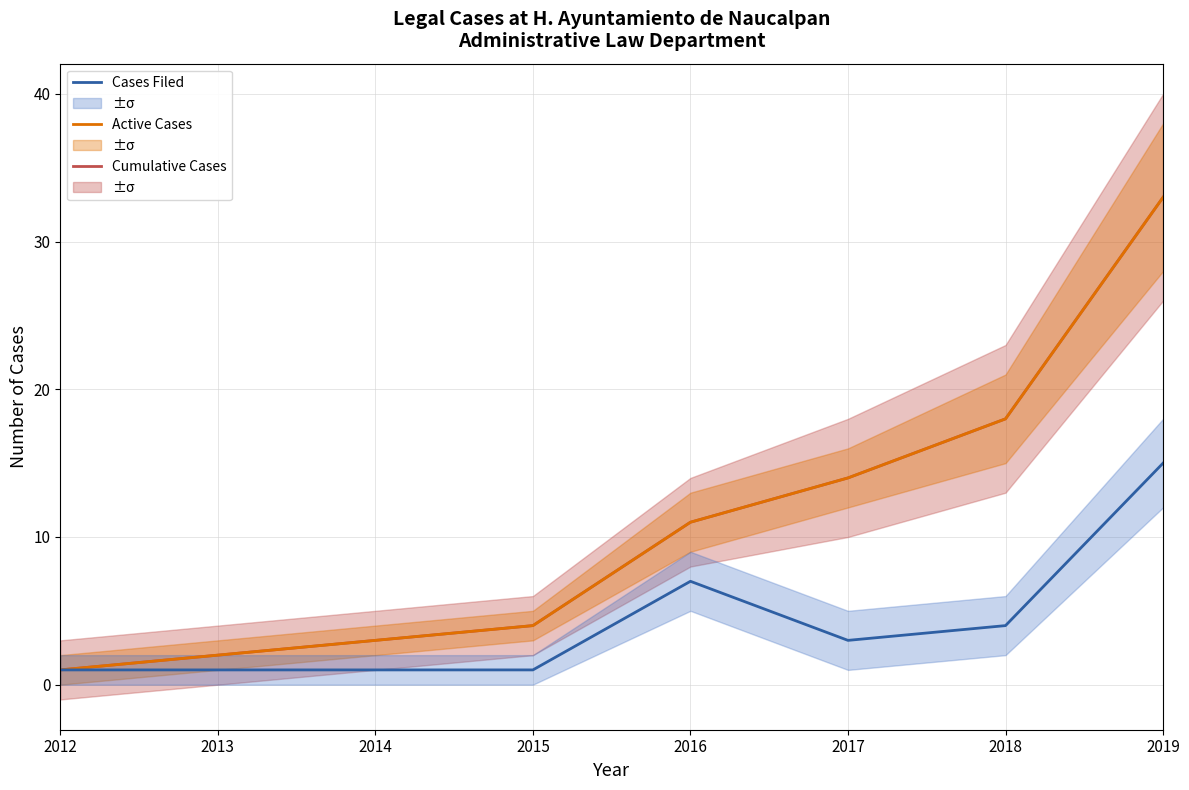

List the series in order of their peak value, lowest first.

Cases Filed, Cumulative Cases, Active Cases